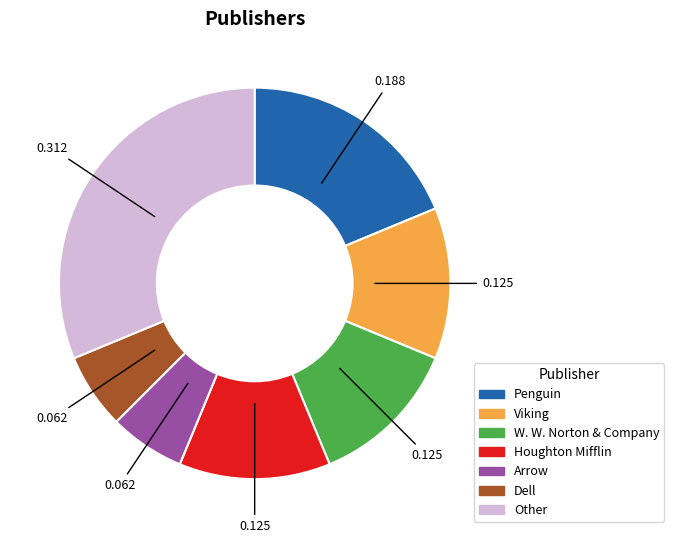

Is there a majority slice in this chart?

No